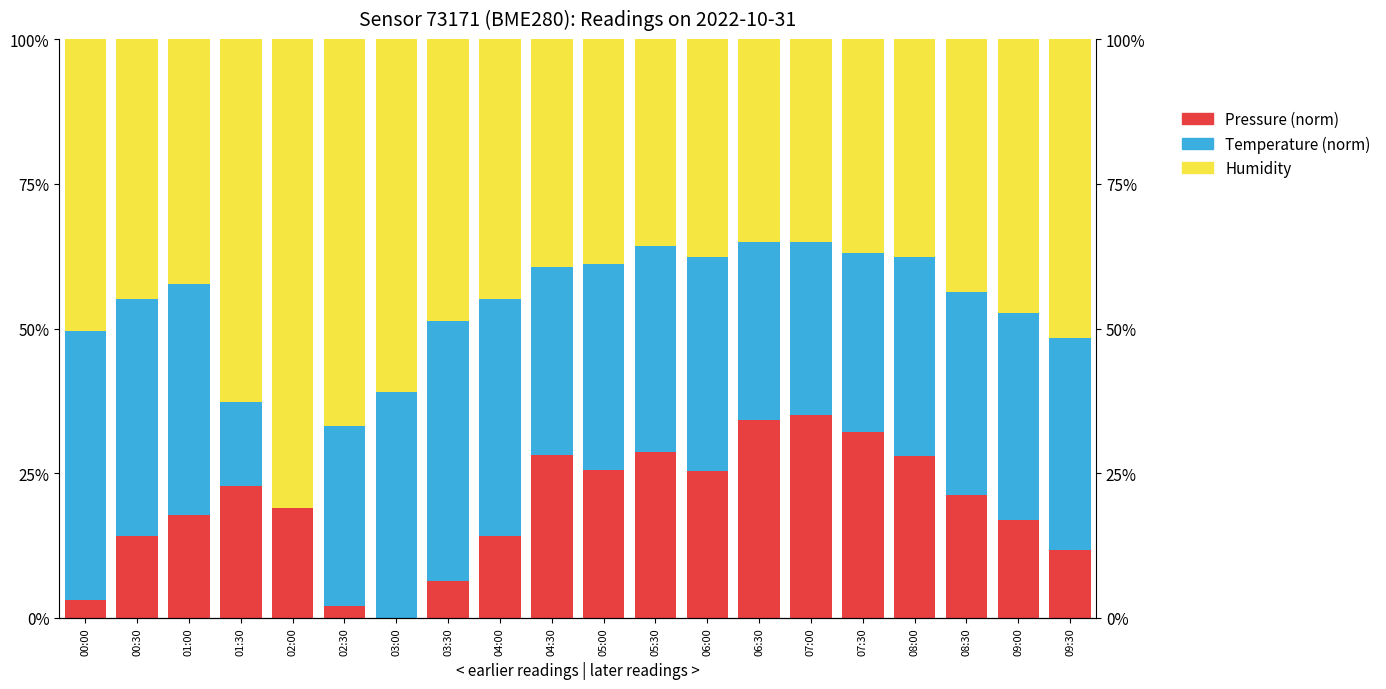

What is the label of the 11th bar from the right?

04:30